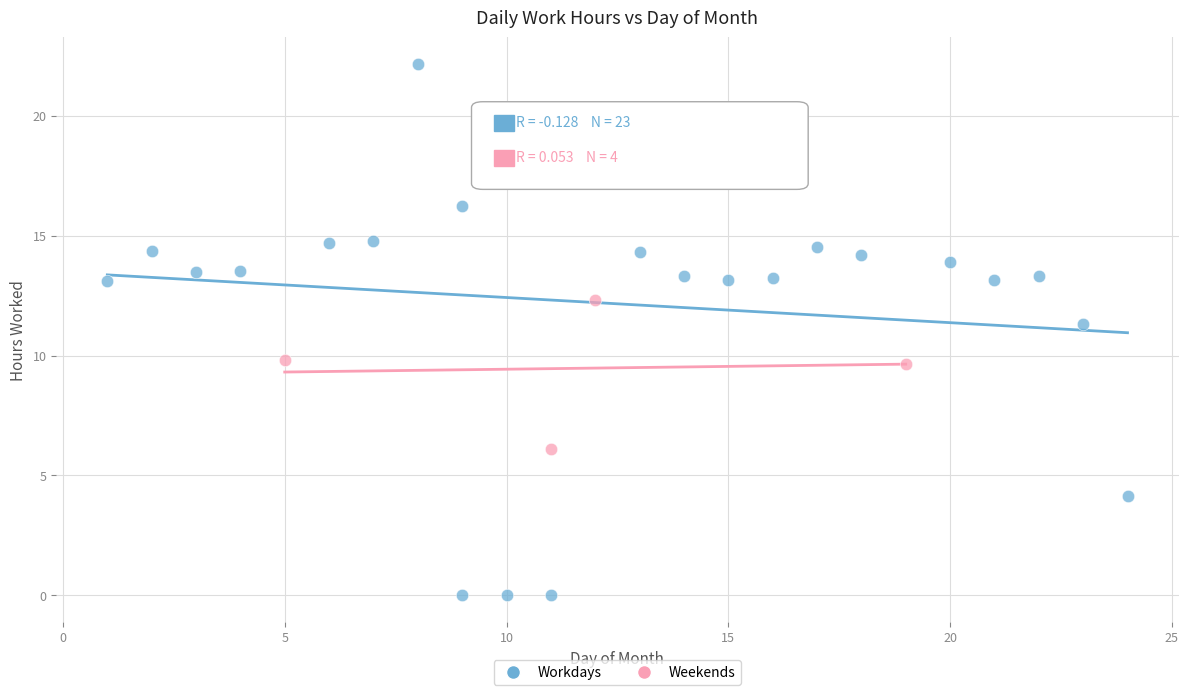

Which series has the widest spread of Y values?

Workdays